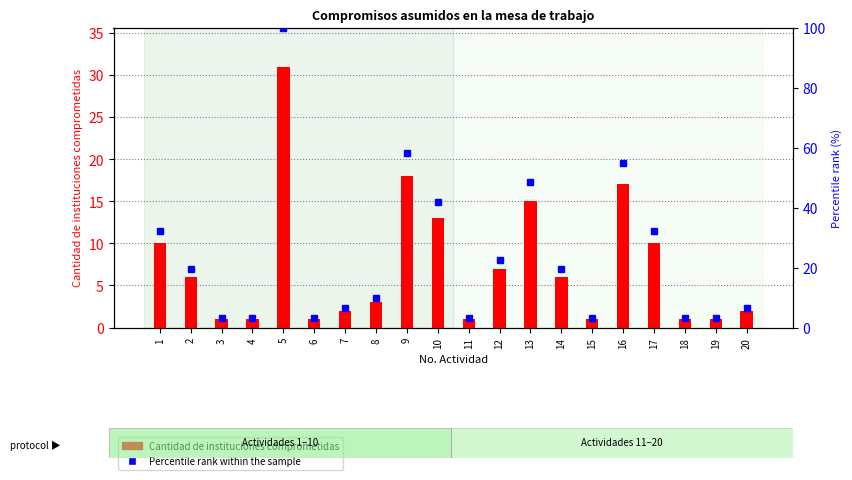

List the series in order of their overall mean, lowest first.

Cantidad de instituciones comprometidas, Percentile rank within the sample